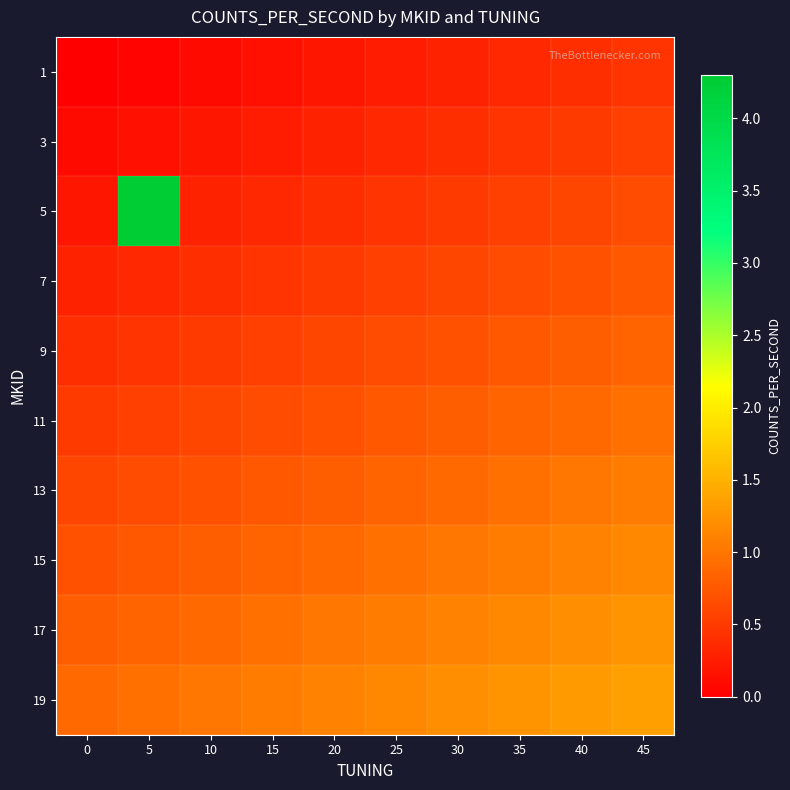

List the series in order of their peak value, highest first.

5, 19, 17, 15, 13, 11, 9, 7, 3, 1